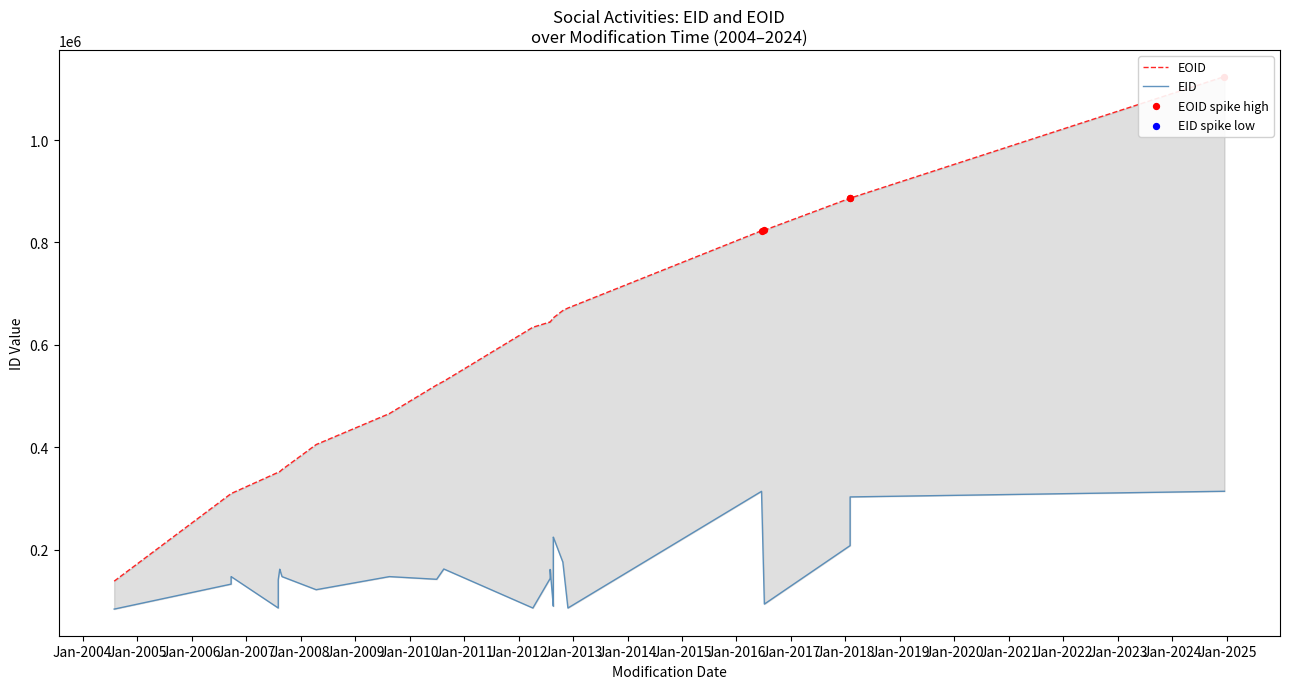

Is the value of EOID at 27 greater than the value of EID at 10?

Yes